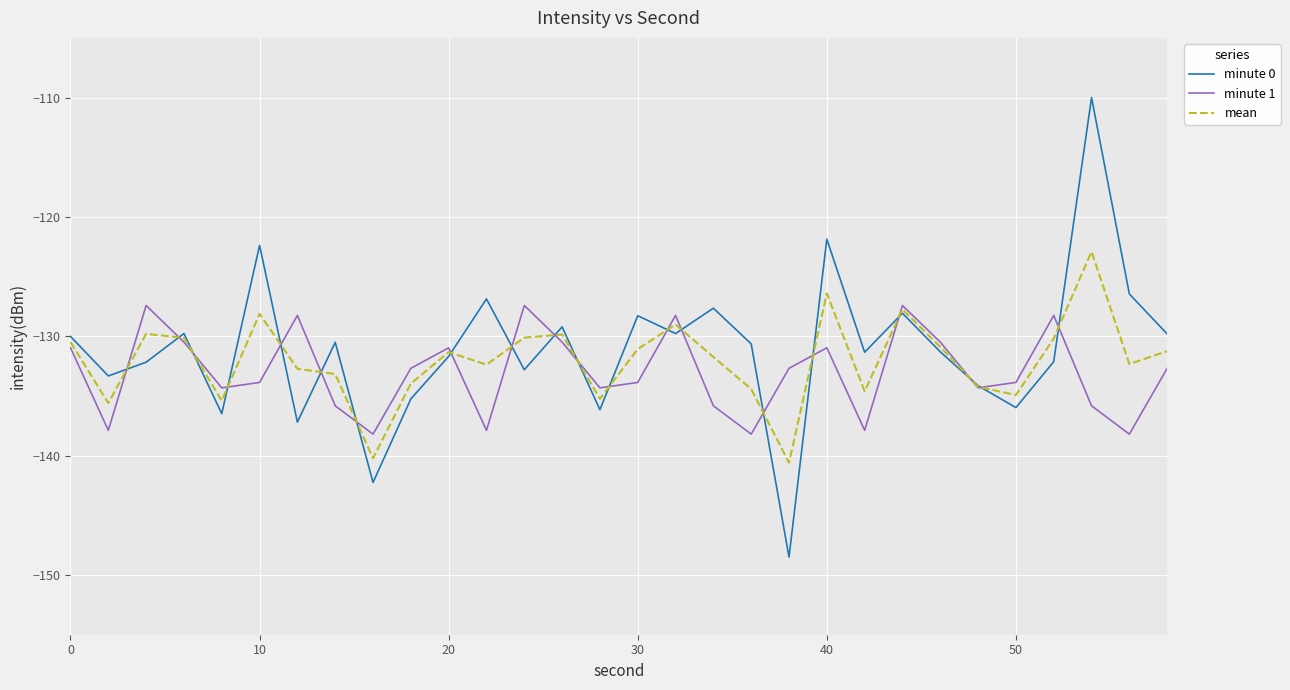

In mean, how many points are lower than both neighbors (excluding endpoints)?

9